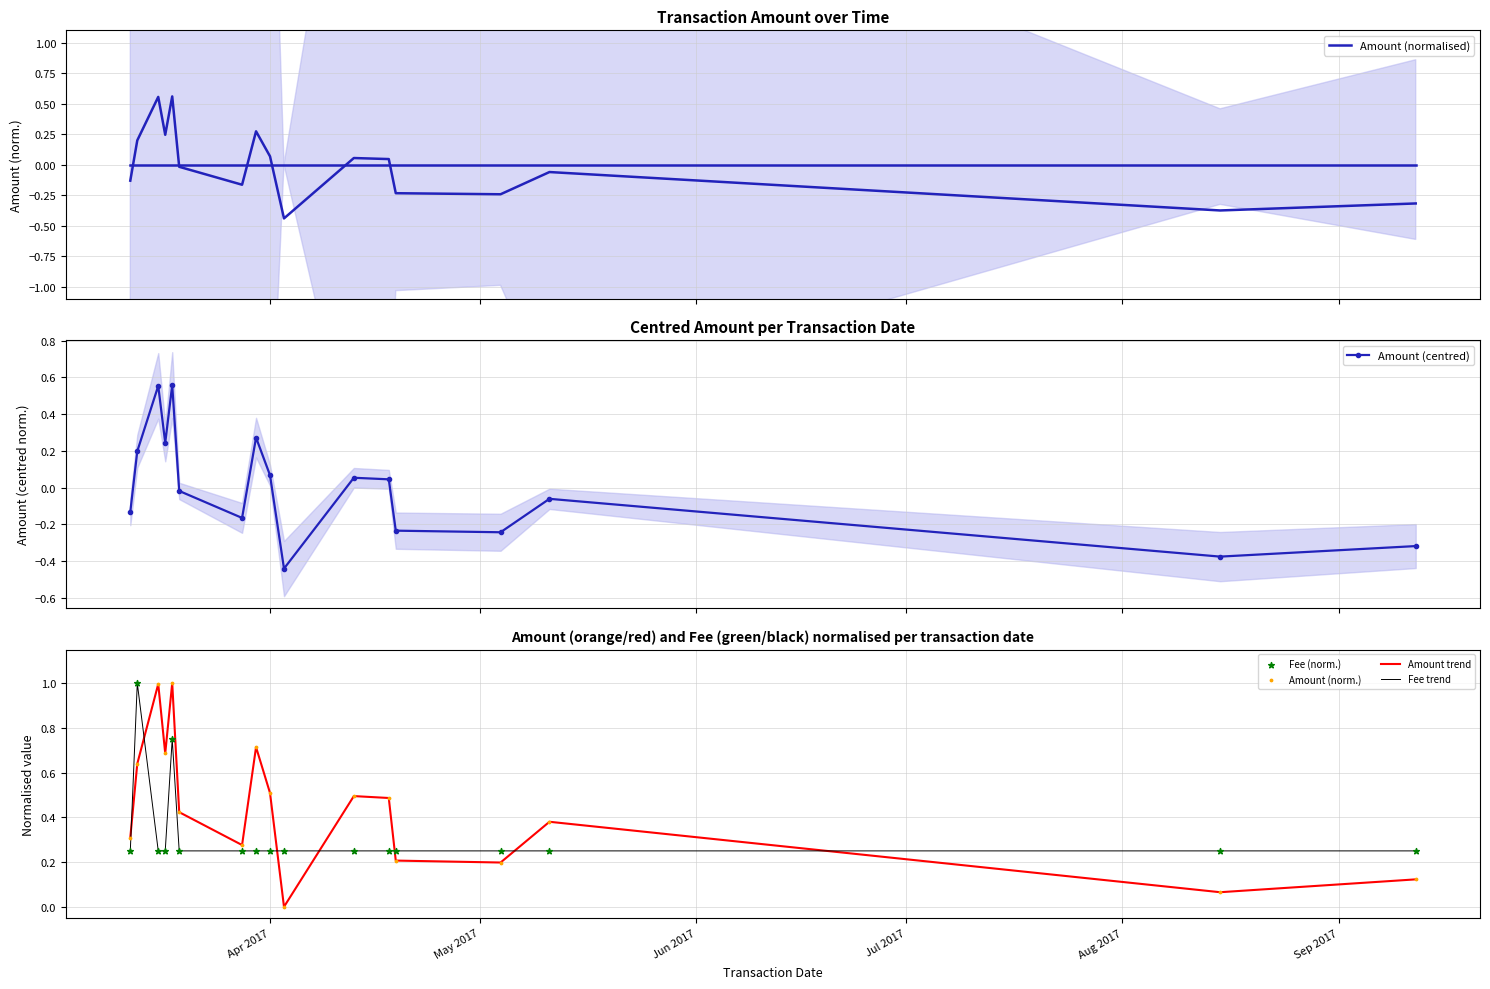

At how many categories does at least one series exceed 0?

17